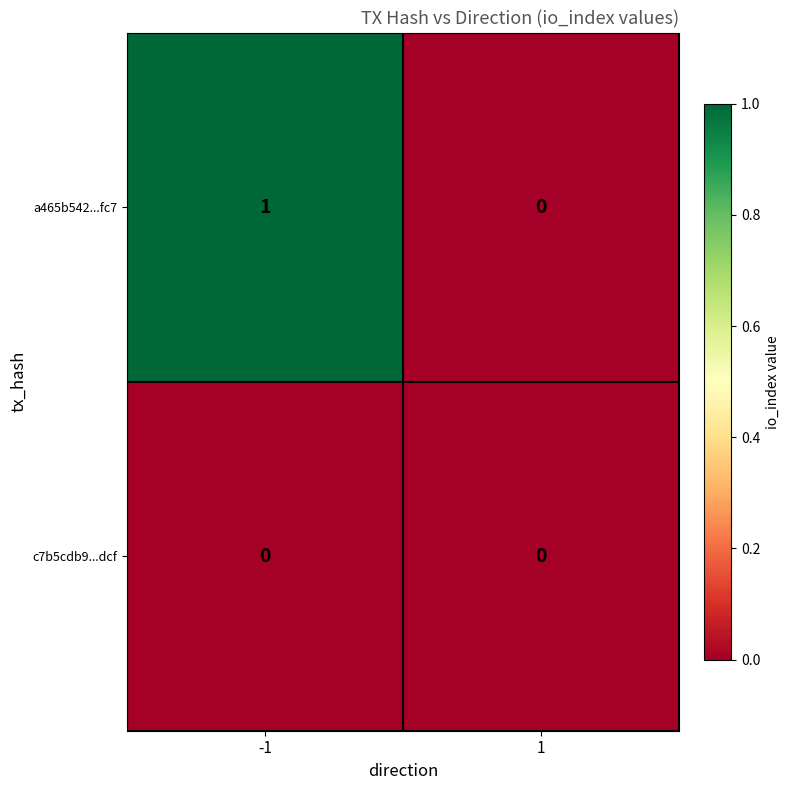

How many categories are shown in the chart?

2